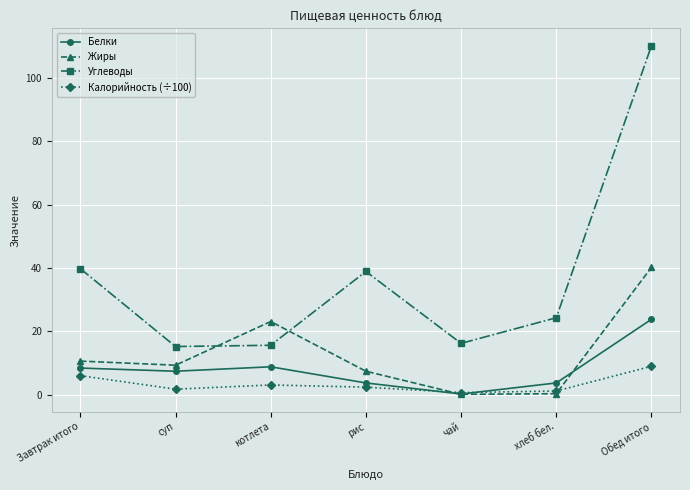

Which series has the largest range (max minus min)?

Углеводы